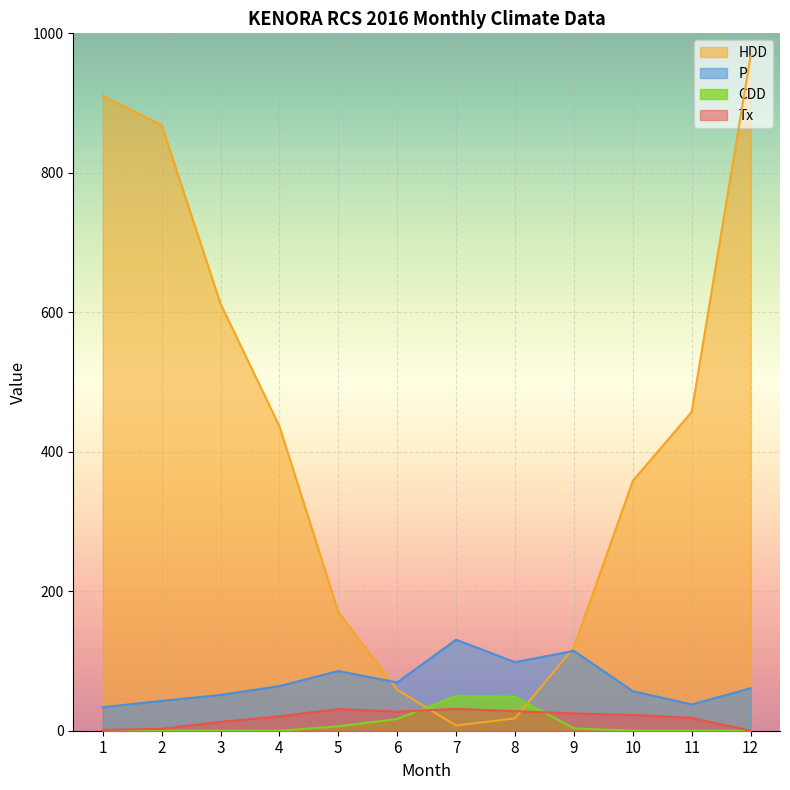

How many interior local peaks does the P series have?

3